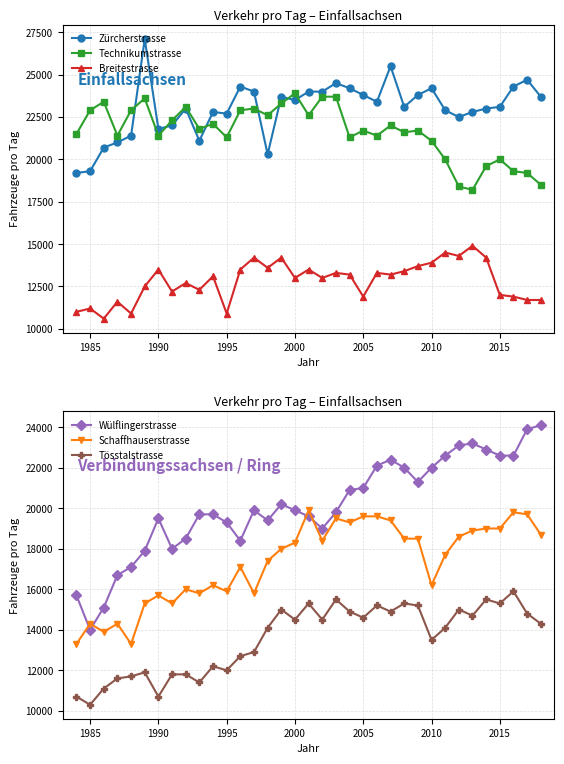

True or false: Zürcherstrasse and Breitestrasse cross at least once.

False